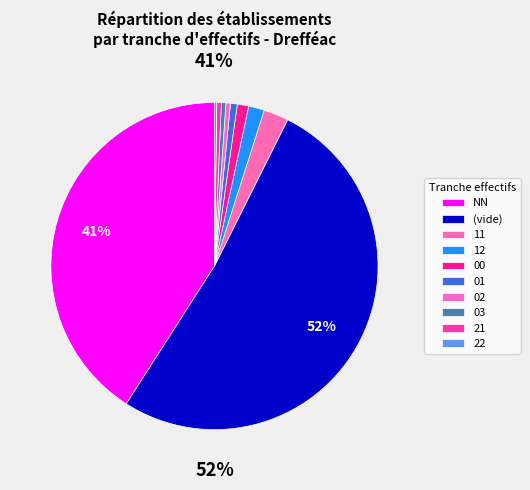

What is the total percentage of 01 and 12?

3.5%